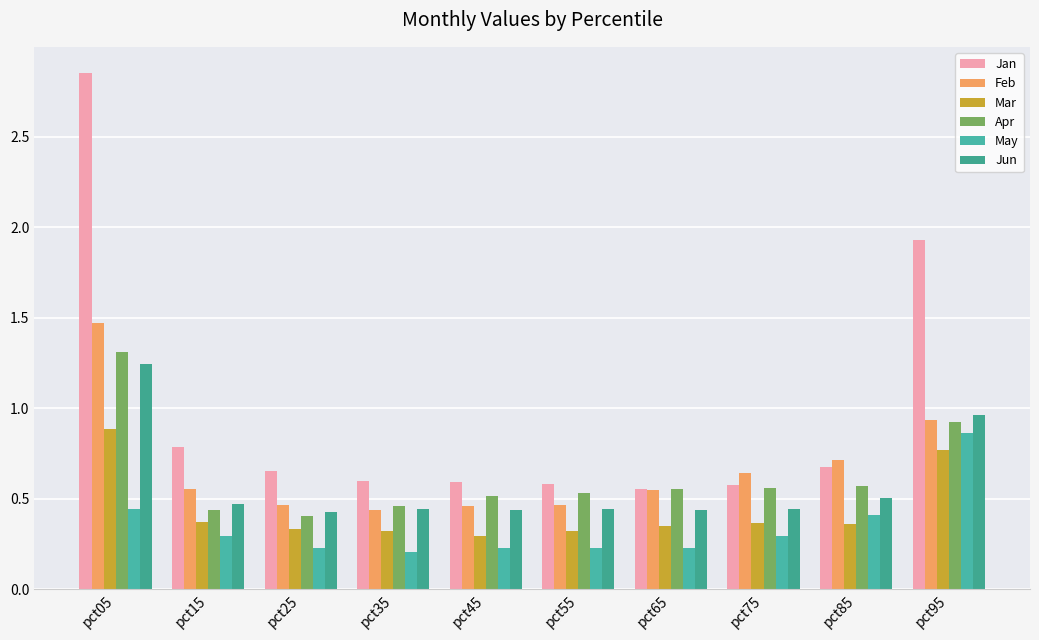

Count the number of data series in this chart.

6